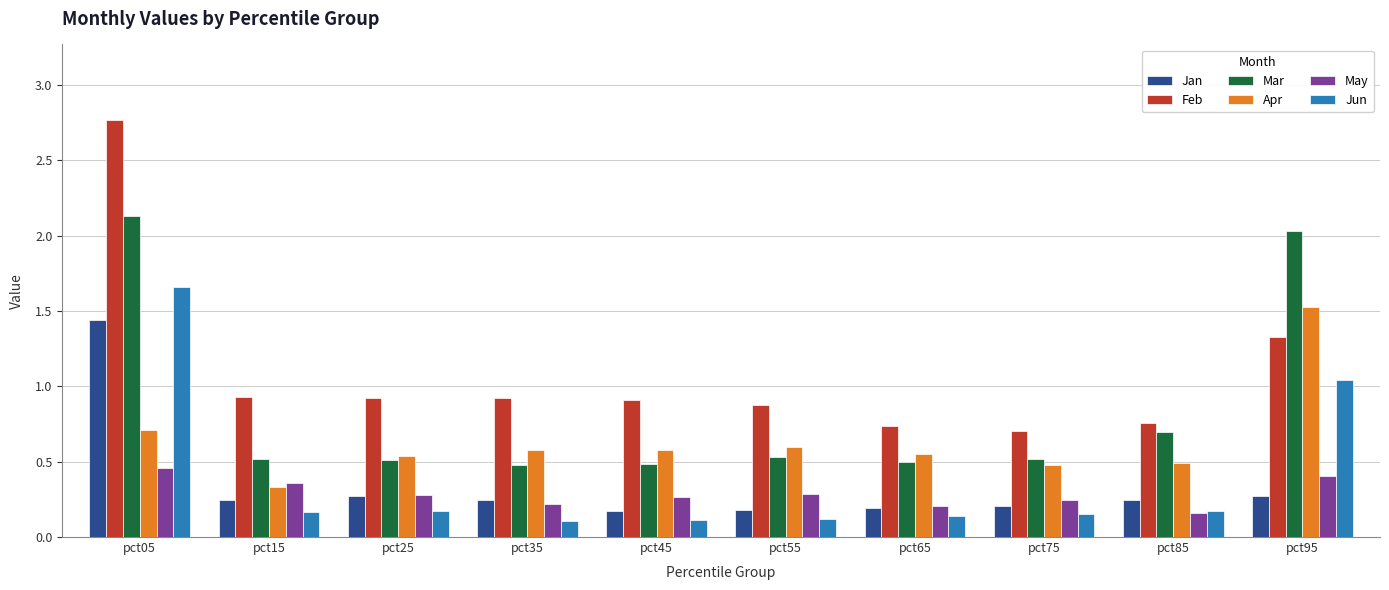

How many Apr values are between 0 and 1?

9